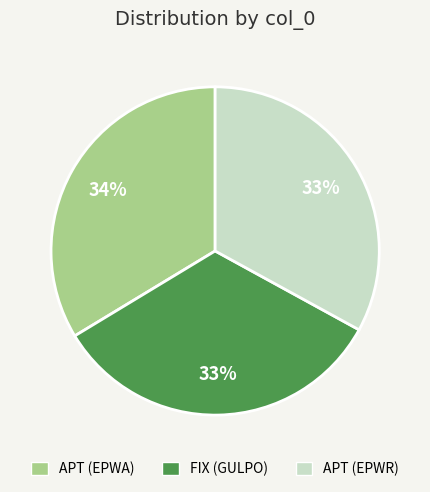

Count the number of slices in the pie.

3